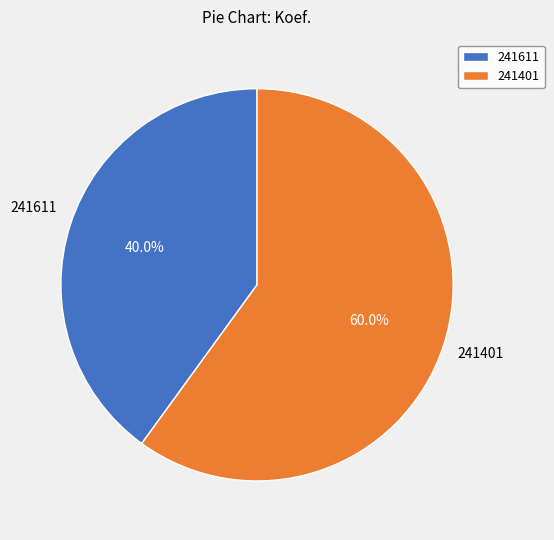

To the nearest percent, what is the difference between the 241611 and 241401 slice percentages?

20%